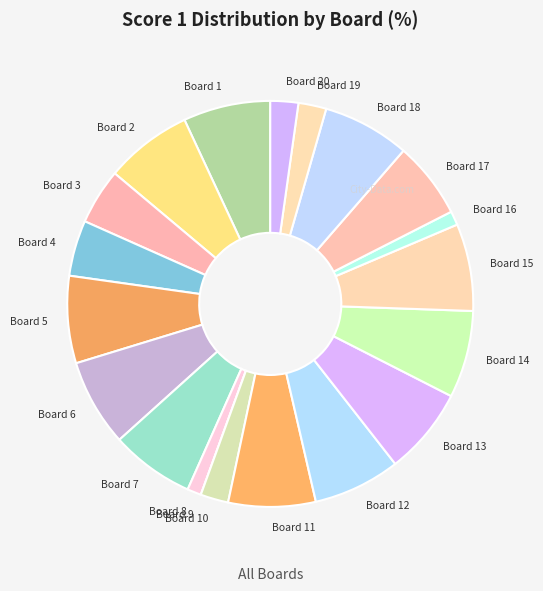

The Board 2 slice represents 7% of the pie. True or false?

True